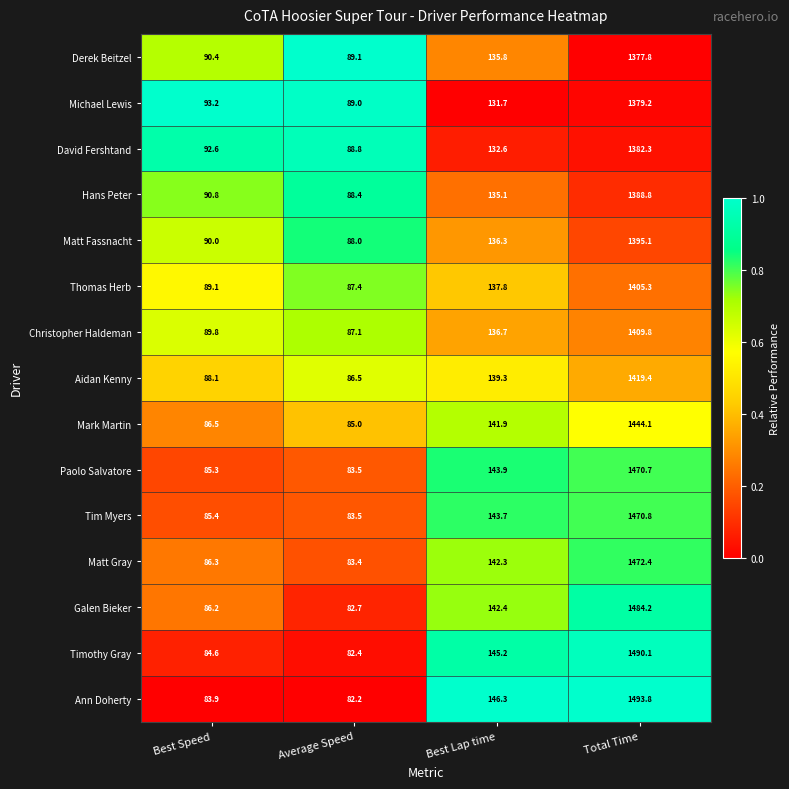

What is the total value across all series at Average Speed?

1287.0